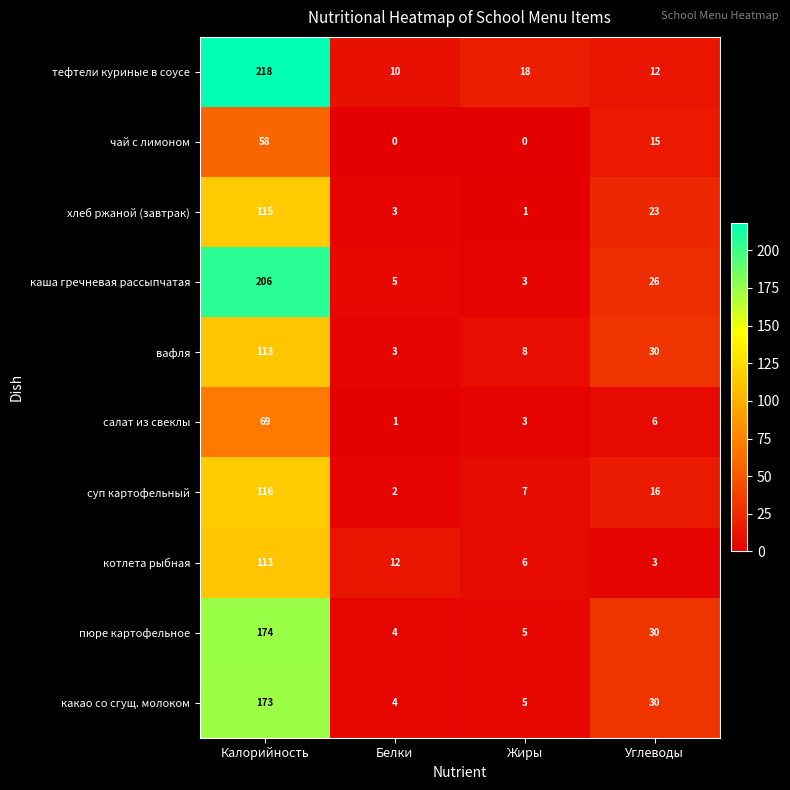

What is the total value across all series at Углеводы?

191